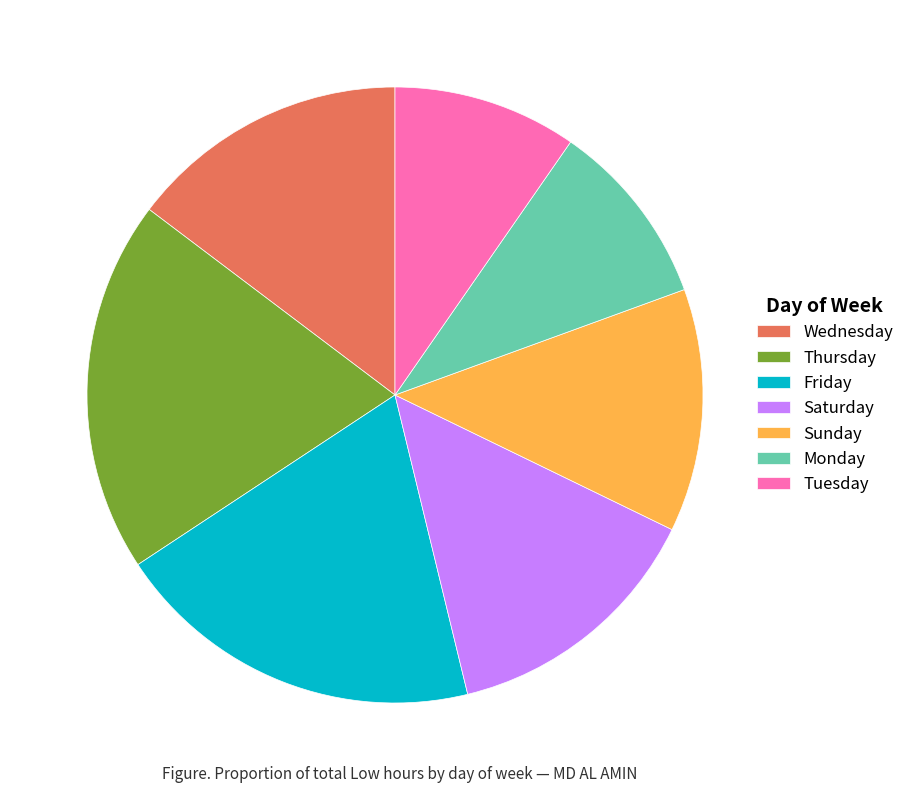

Which has a higher value, Thursday or Sunday?

Thursday